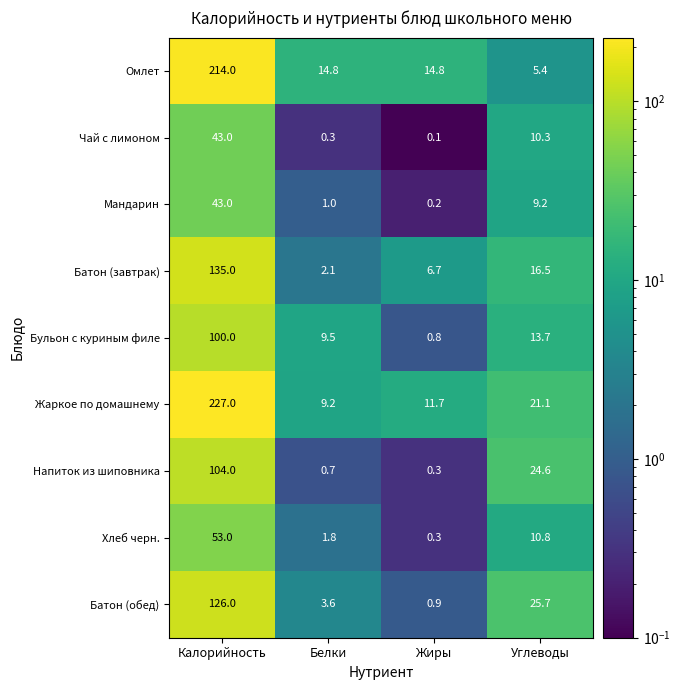

What is the difference between the maximum and second lowest values in the Батон (обед) series?

122.4